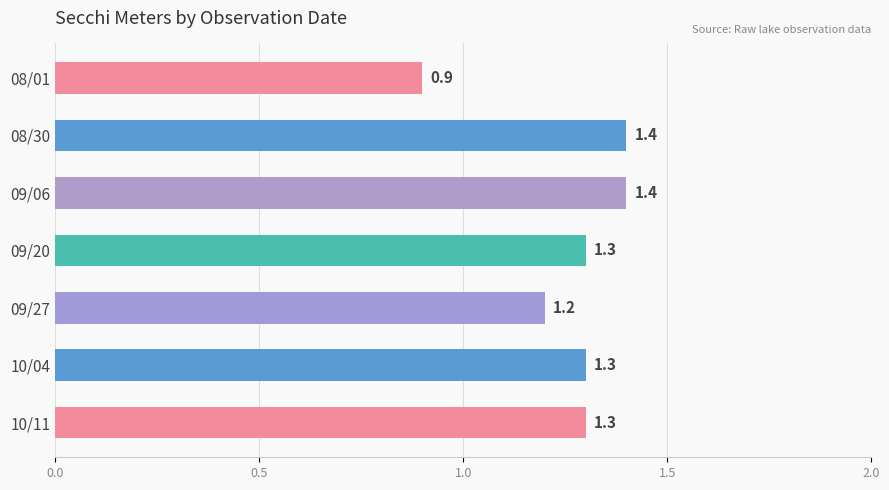

What is the value of the 4th bar from the top?

1.3